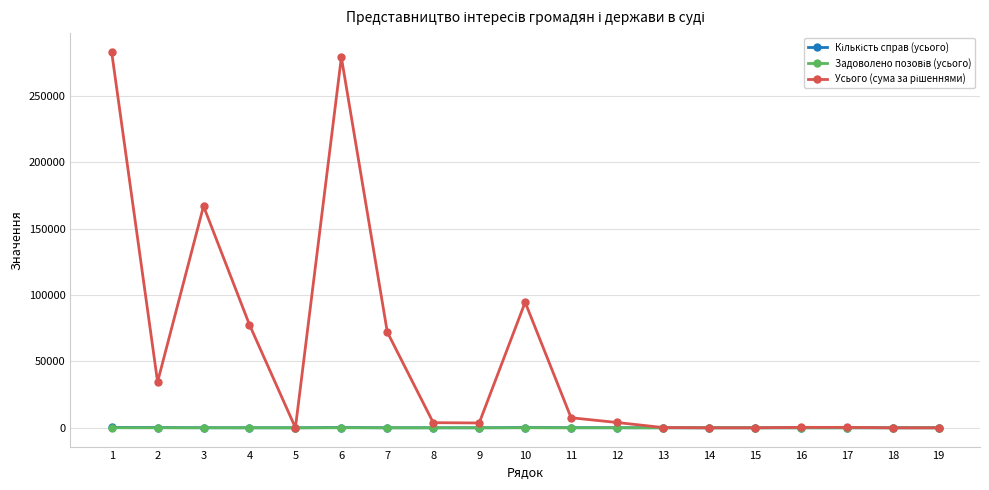

How many lines are shown in the chart?

3